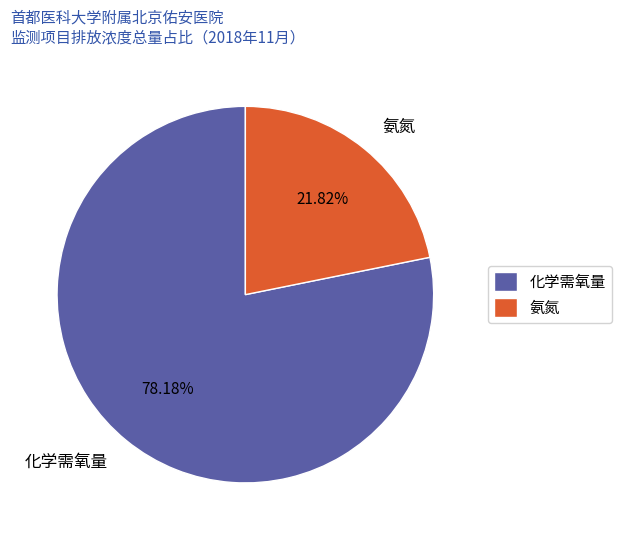

How many slices are in this pie chart?

2